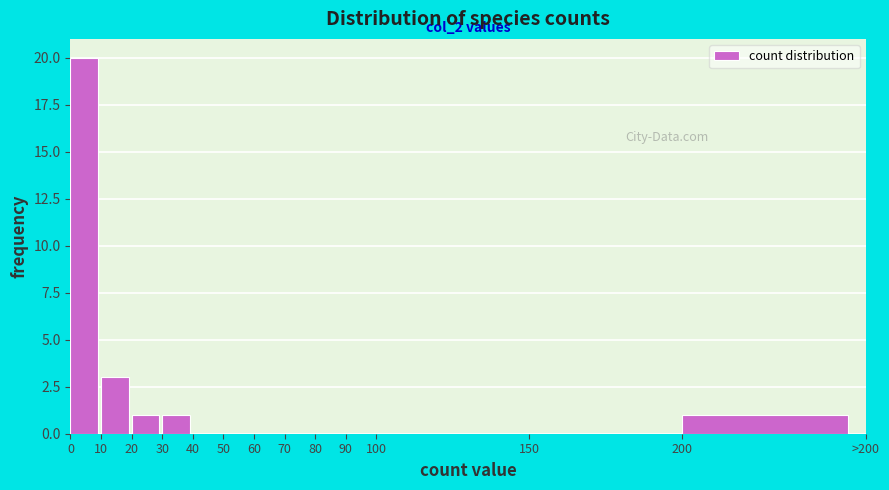

Reading left to right, list all the values displayed in this chart.

0=20	10=3	20=1	30=1	40=0	50=0	60=0	70=0	80=0	90=0	100=0	150=0	200=1